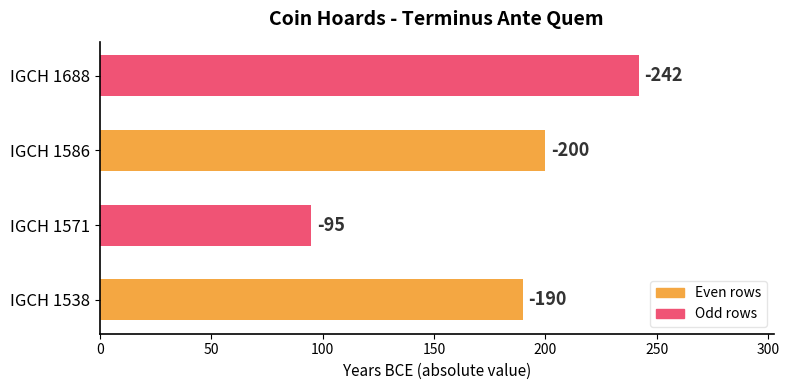

How many bars are there in total?

4